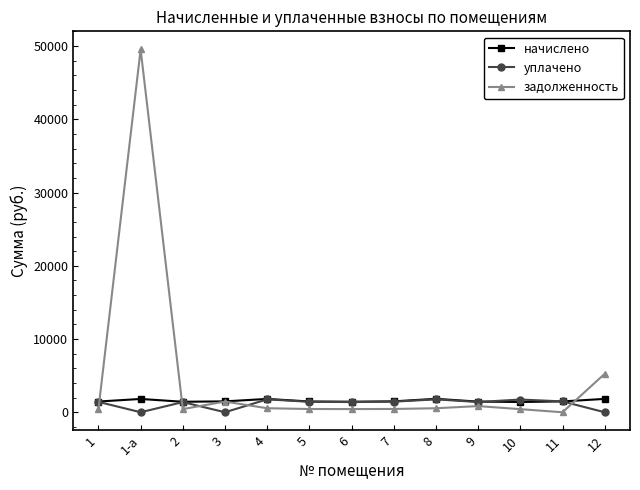

At which category is the sum across all series the highest?

1-а